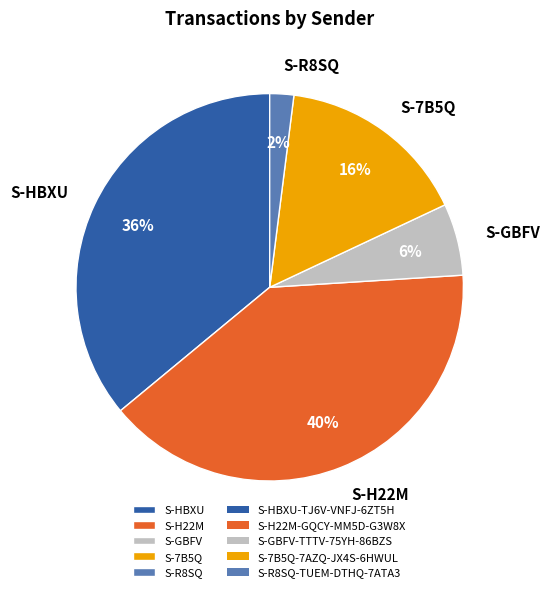

Is it true that S-HBXU is 36% of the pie?

True